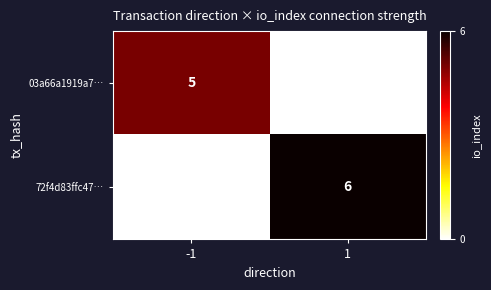

True or false: 03a66a1919a7… has a value of 5 at -1.

True